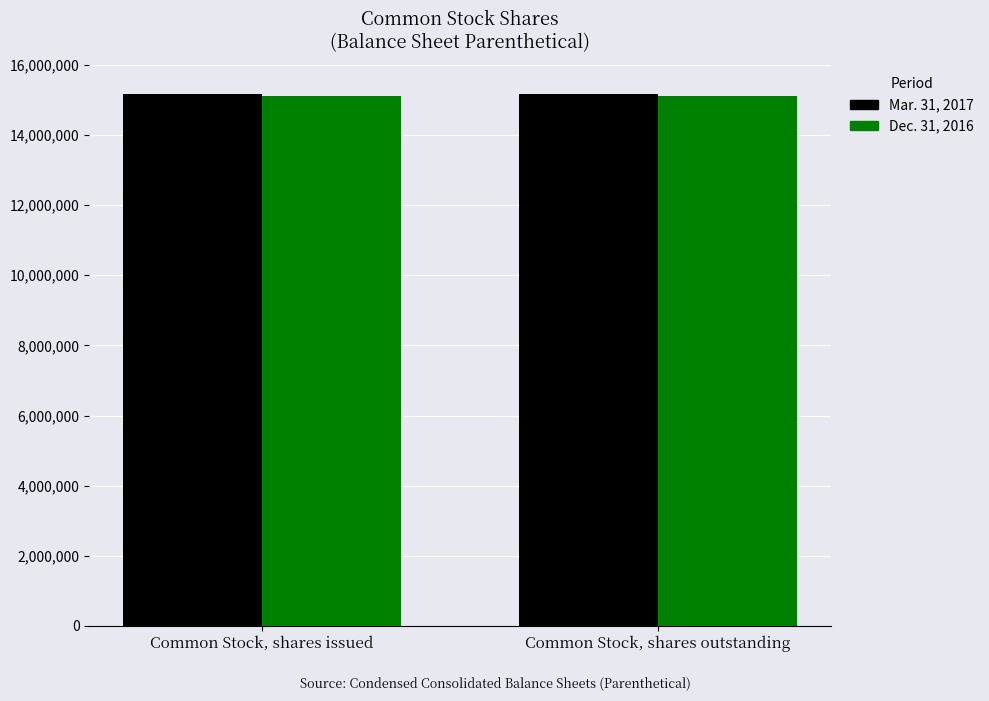

True or false: Mar. 31, 2017 has a value of 8485963 at Common Stock, shares outstanding.

False